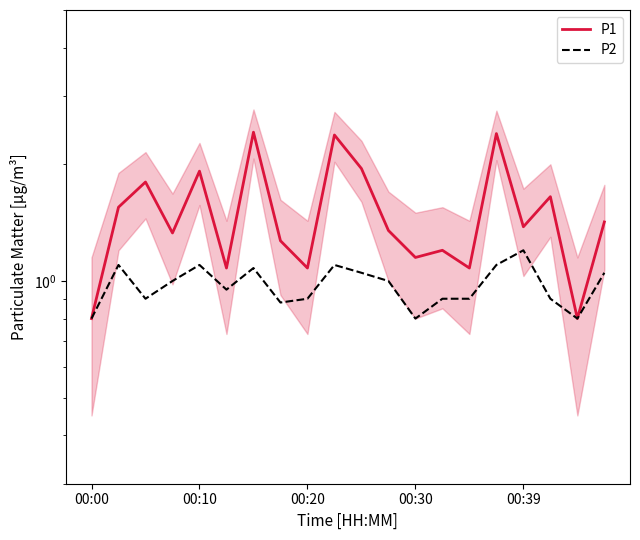

Count the number of data series in this chart.

2